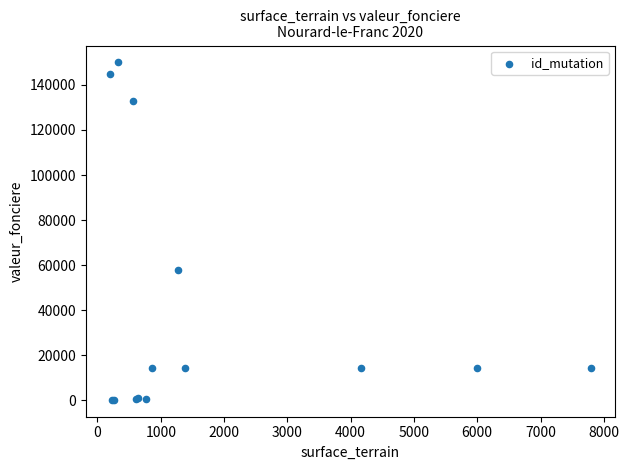

What Y value in the scatter plot is closest to 75089?

58000.0